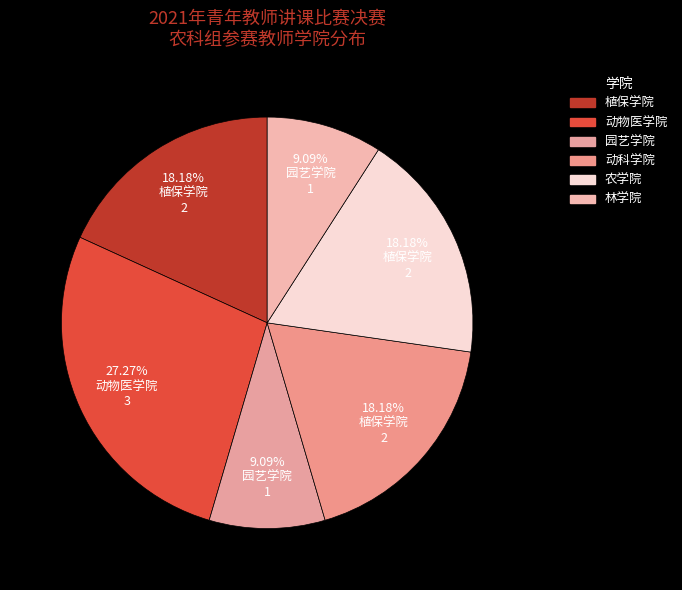

Which has a higher value, 植保学院 or 动物医学院?

动物医学院